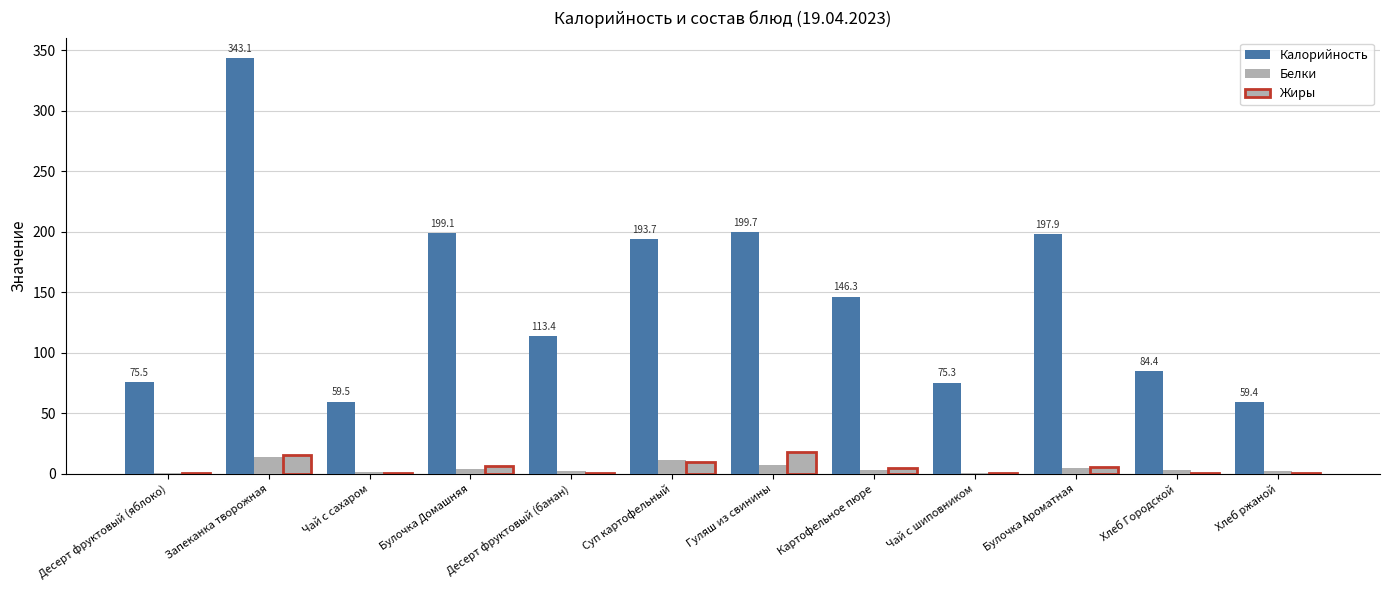

Are the bars grouped side by side (vs. stacked)?

Yes